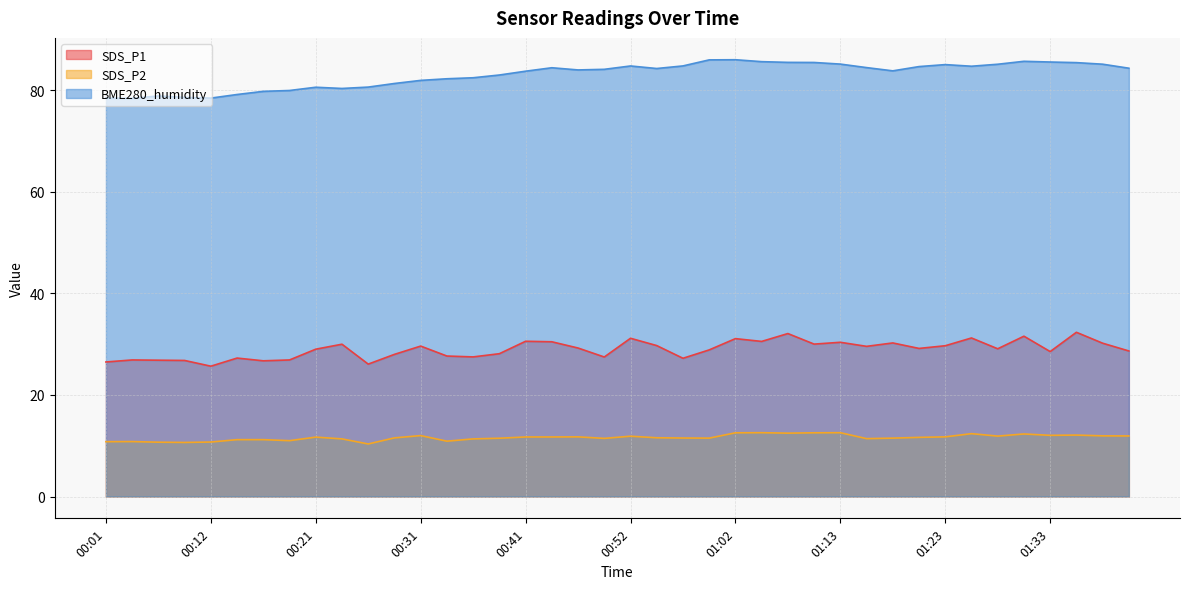

Which series has the widest spread of values?

BME280_humidity